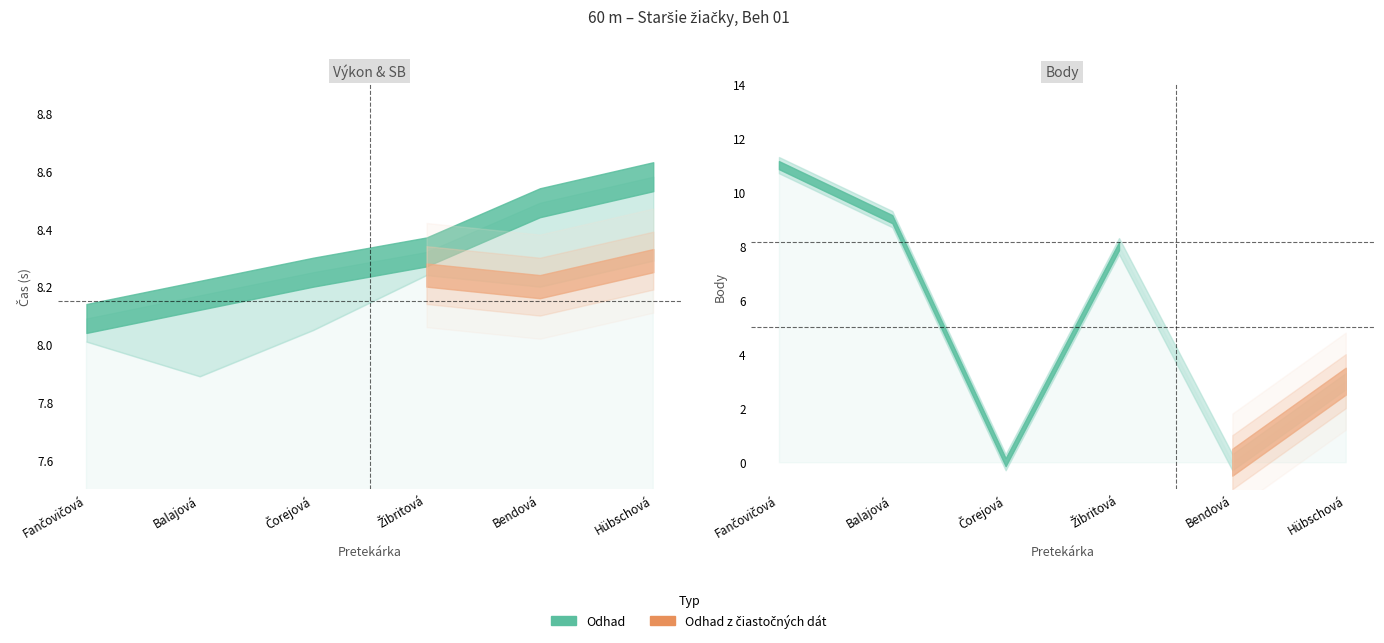

Is it true that Body equals 1.9 at Žibritová?

False